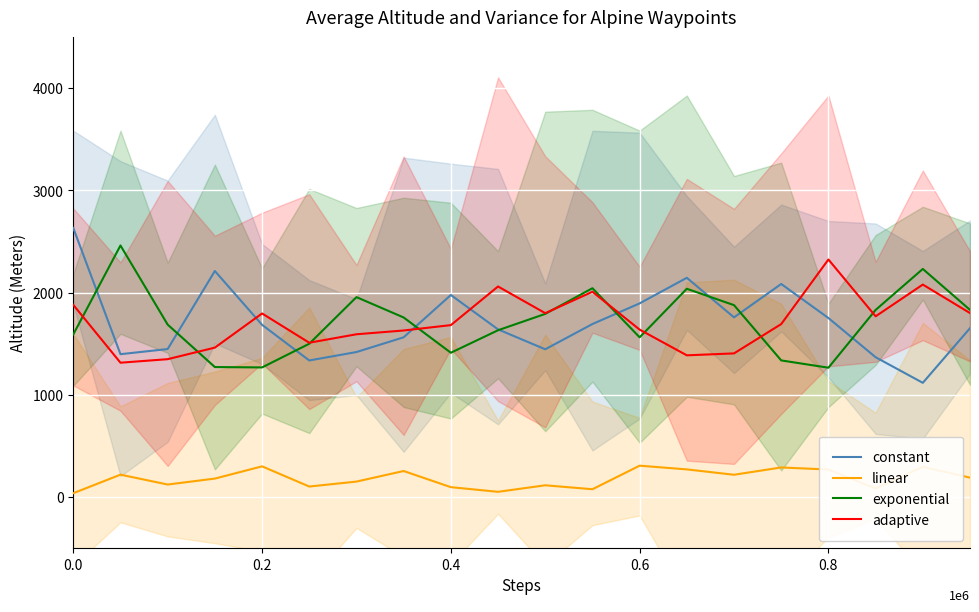

The value of exponential at 0.4 is 2280.8. True or false?

False